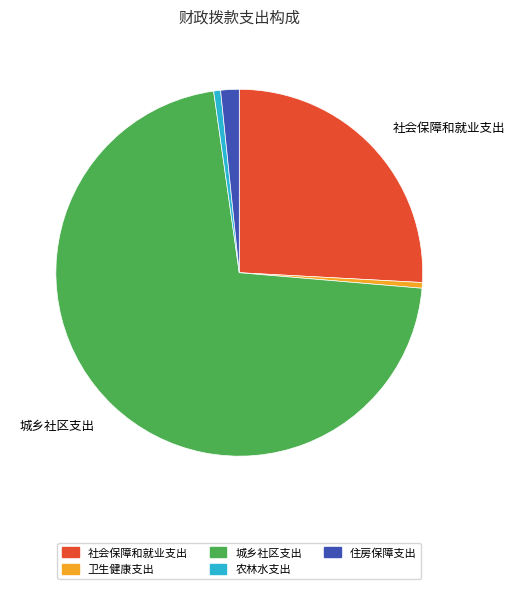

What is the largest slice in the pie chart?

城乡社区支出